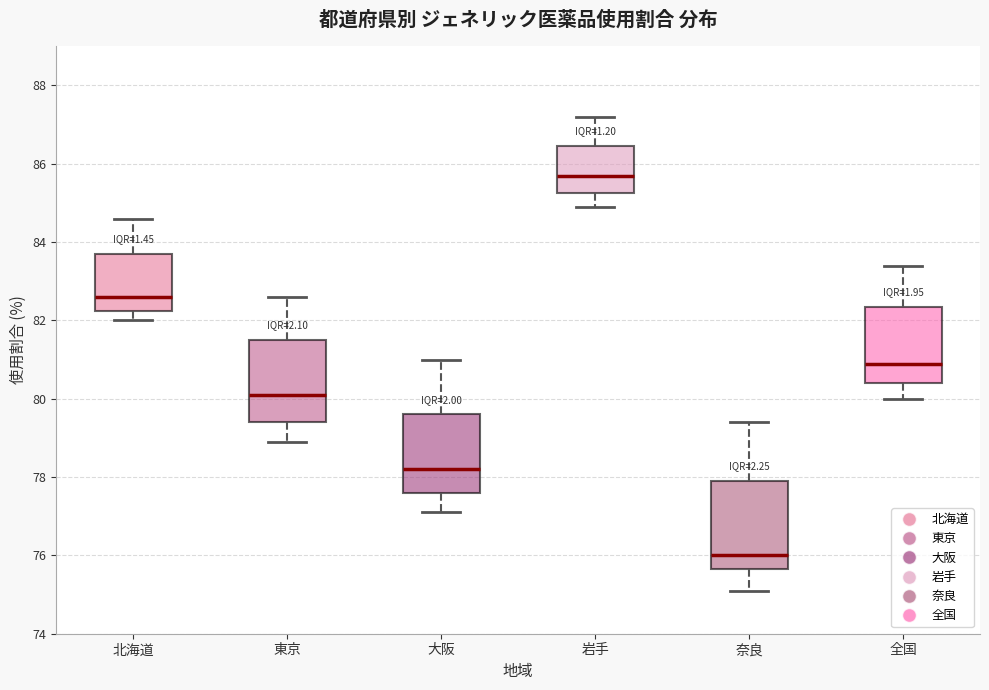

Where does the median line of the box for 大阪 sit on the y-axis? The values are not printed on the chart, so give them approximately, as read against the axis.

78.2